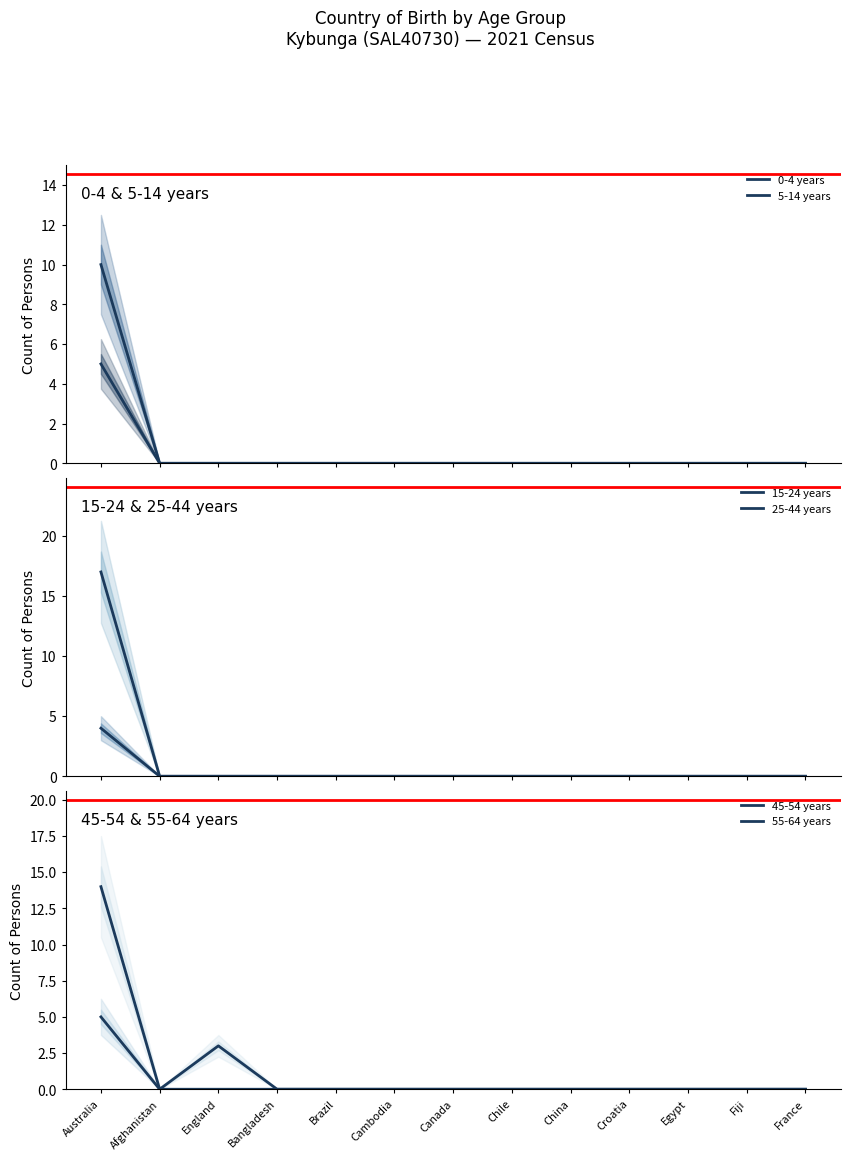

Rank the categories by 0-4 years value from lowest to highest.

Afghanistan, England, Bangladesh, Brazil, Cambodia, Canada, Chile, China, Croatia, Egypt, Fiji, France, Australia